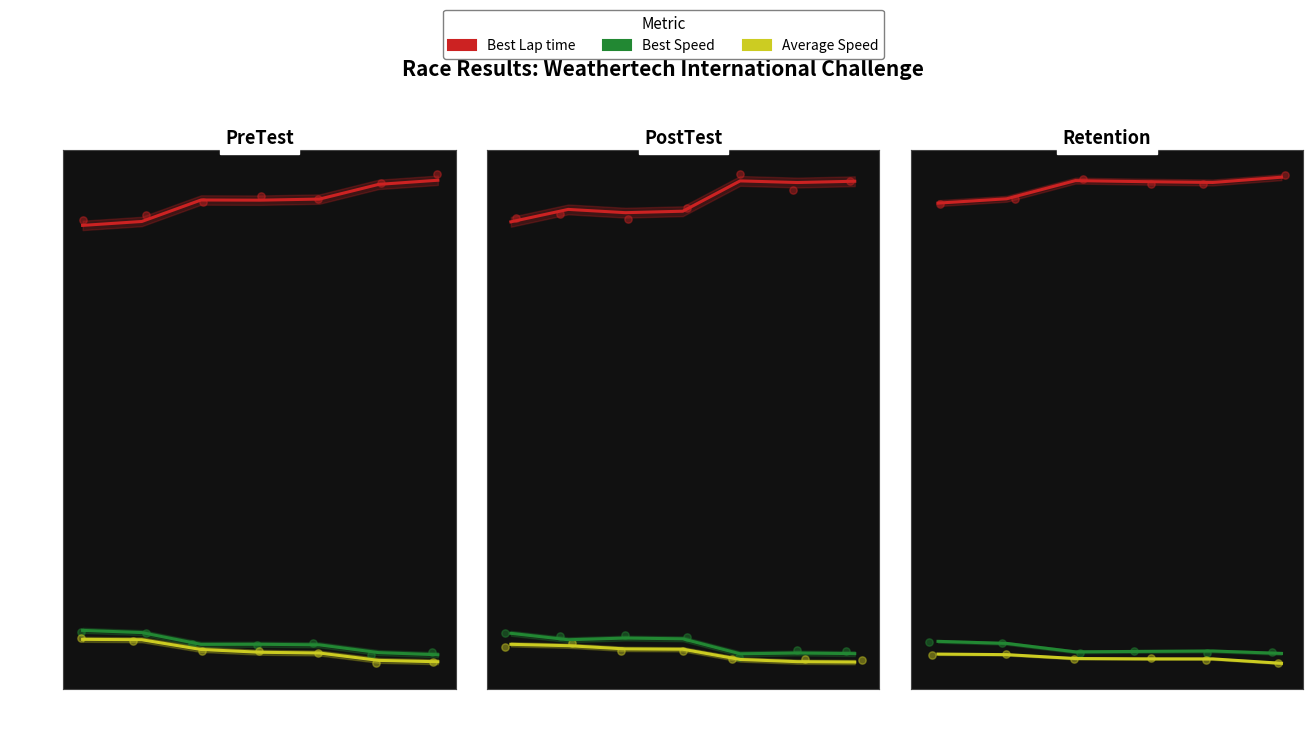

At which category is the sum across all series the highest?

2